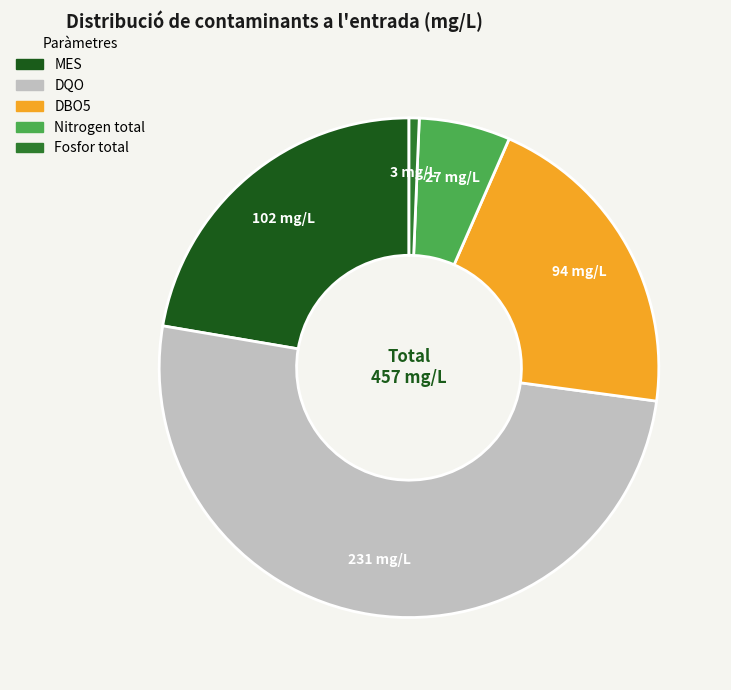

Which slice represents more than half of the pie?

DQO